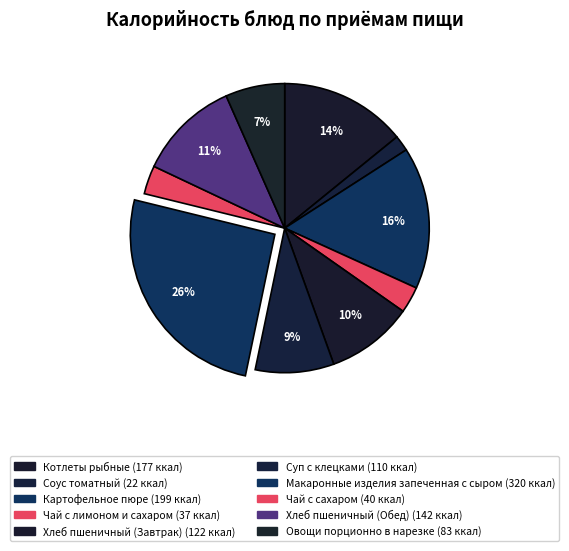

Does Хлеб пшеничный (Обед) account for over 50% of the chart?

No